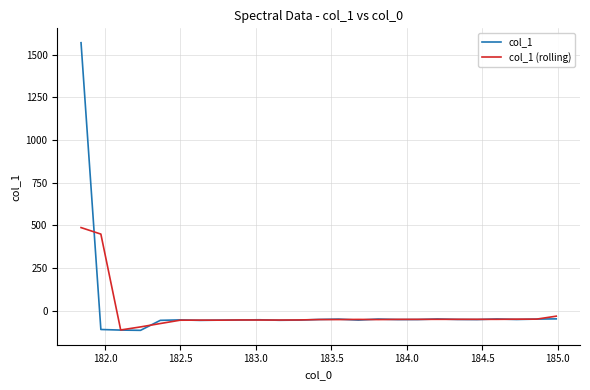

What is the lowest value of the col_1 series?

-116.0